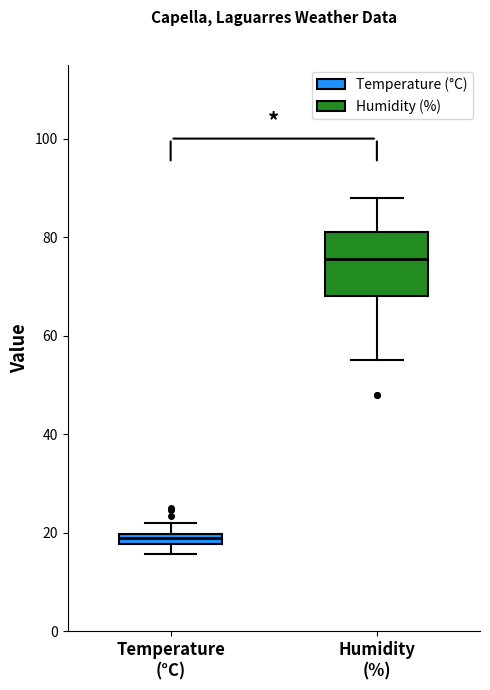

Which box is the tallest, from its lower edge to its upper edge?

Humidity (%)